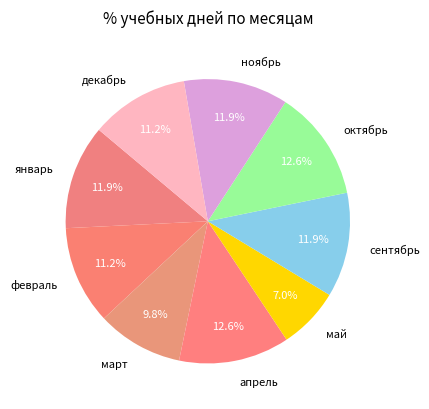

What is the smallest slice in the pie chart?

май